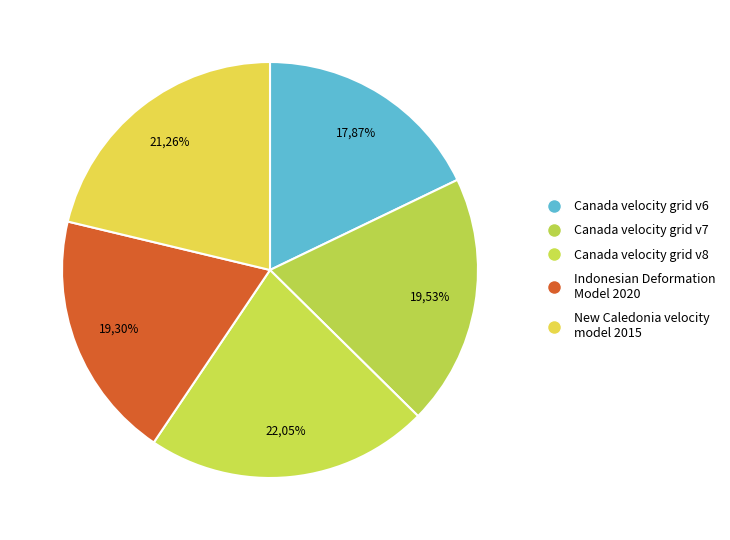

Do Canada velocity grid v6 and Canada velocity grid v7 together represent more than half of the pie?

No